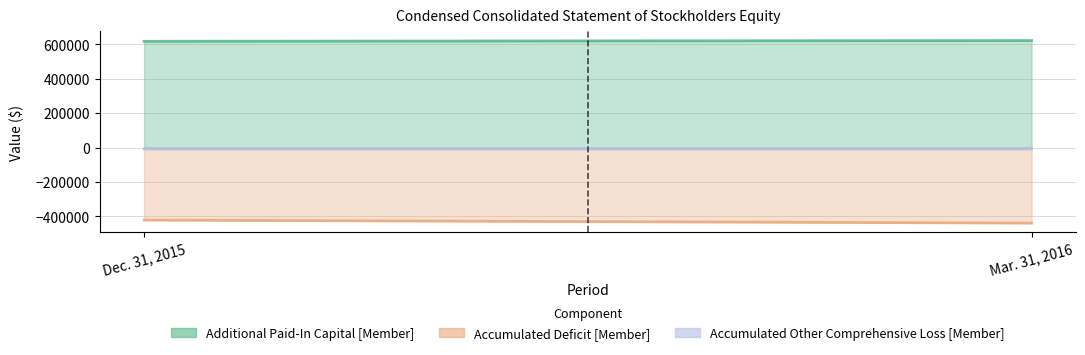

What is the label of the 1st point from the right?

Mar. 31, 2016